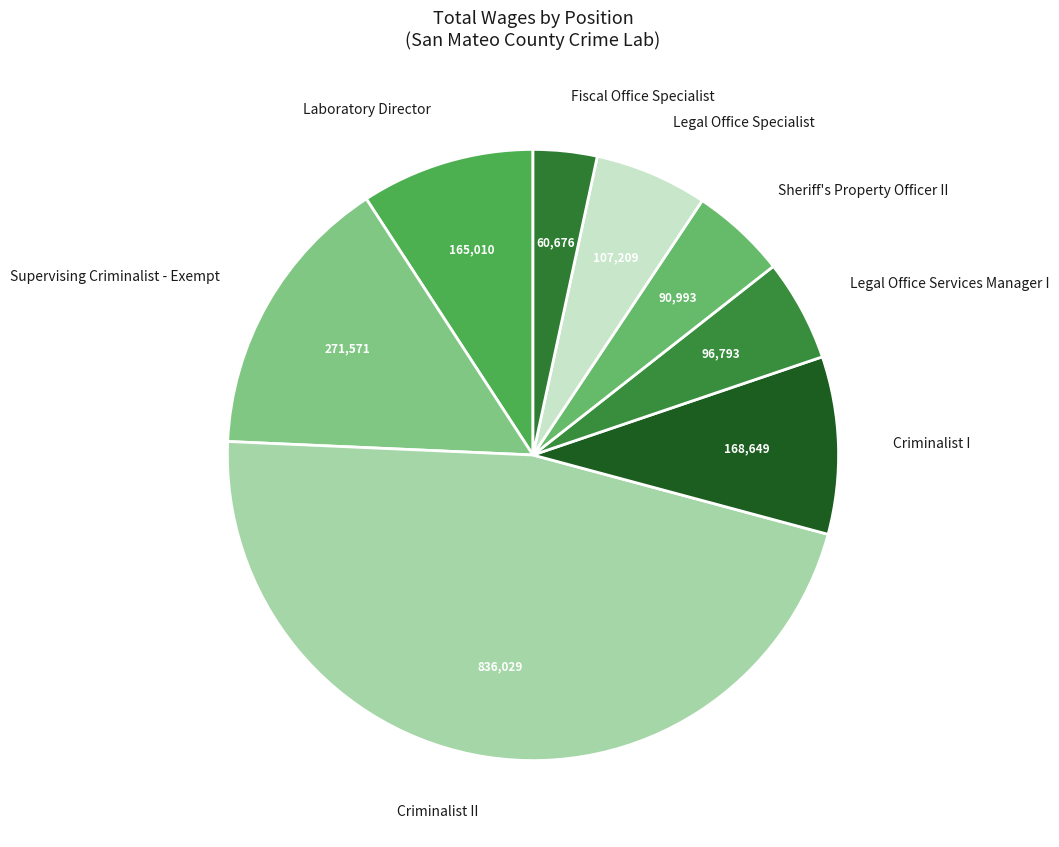

Rank the categories by value from highest to lowest.

Criminalist II, Supervising Criminalist - Exempt, Criminalist I, Laboratory Director, Legal Office Specialist, Legal Office Services Manager I, Sheriff's Property Officer II, Fiscal Office Specialist